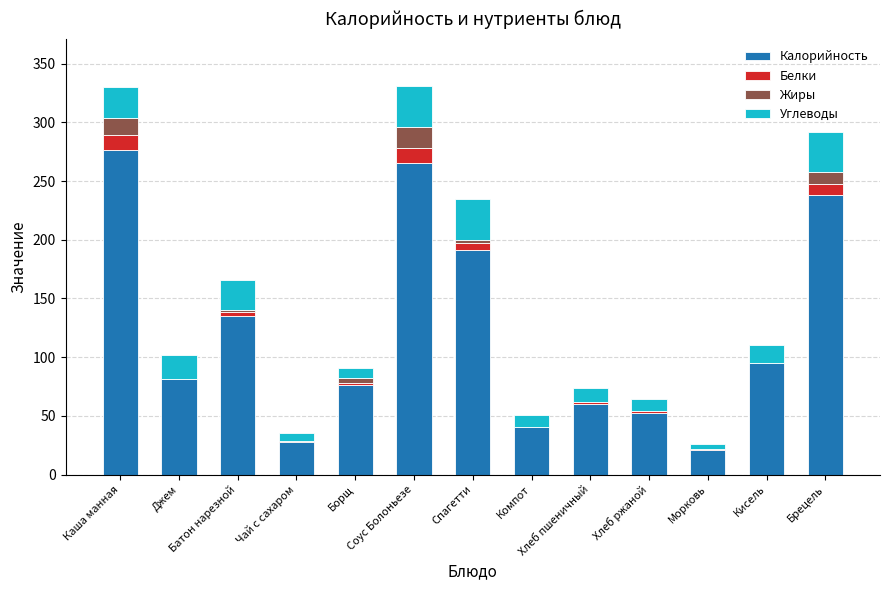

What is the label of the 11th bar from the right?

Батон нарезной